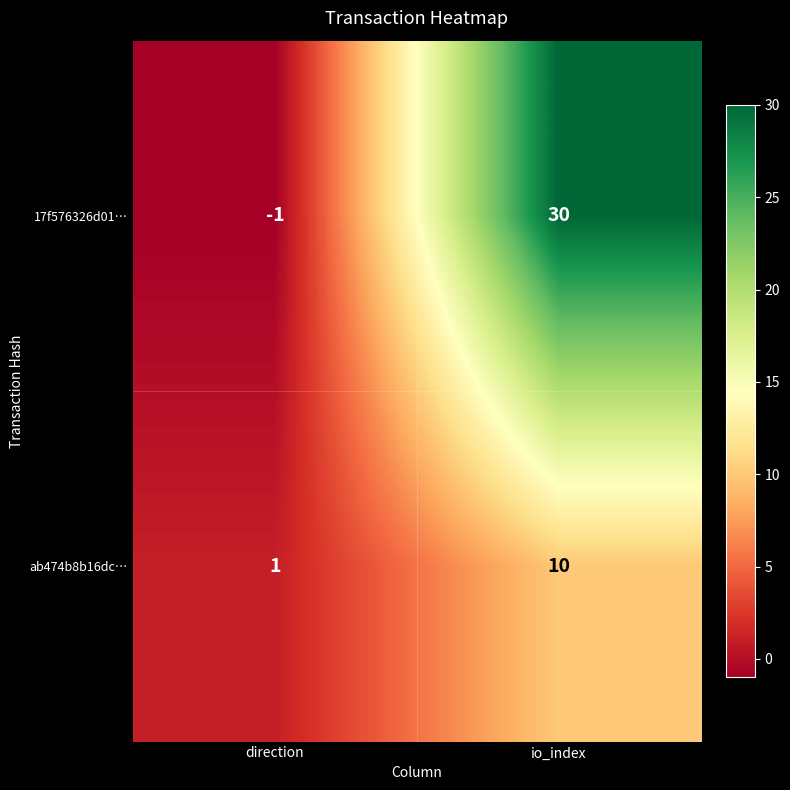

Reading left to right, extract all data points from this chart.

17f576326d01…: direction=-1	io_index=30
ab474b8b16dc…: direction=1	io_index=10